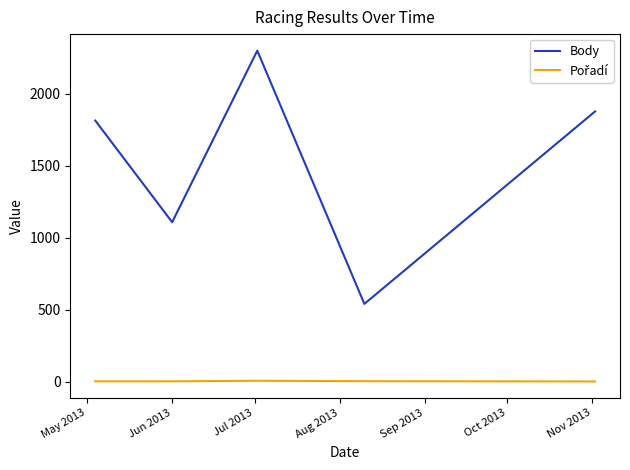

Which series has the largest range (max minus min)?

Body